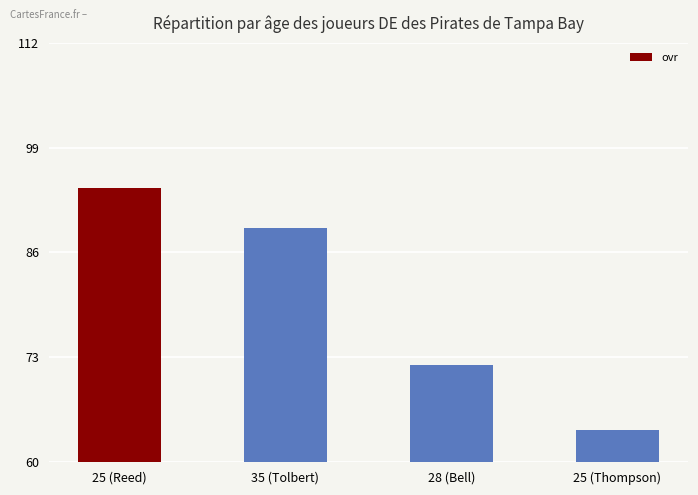

What is the label of the 2nd bar from the right?

28 (Bell)